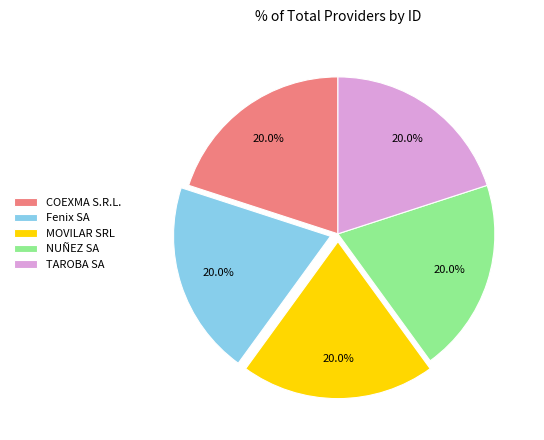

What is the ratio of the value at COEXMA S.R.L. to the value at TAROBA SA?

1.0